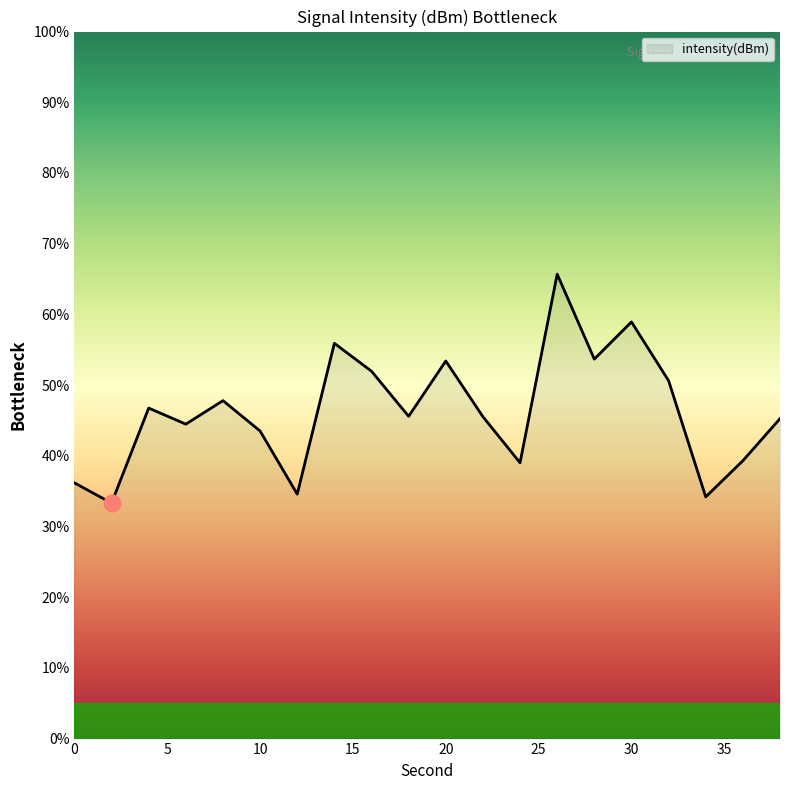

What is the difference between the second highest and second lowest values?

24.7